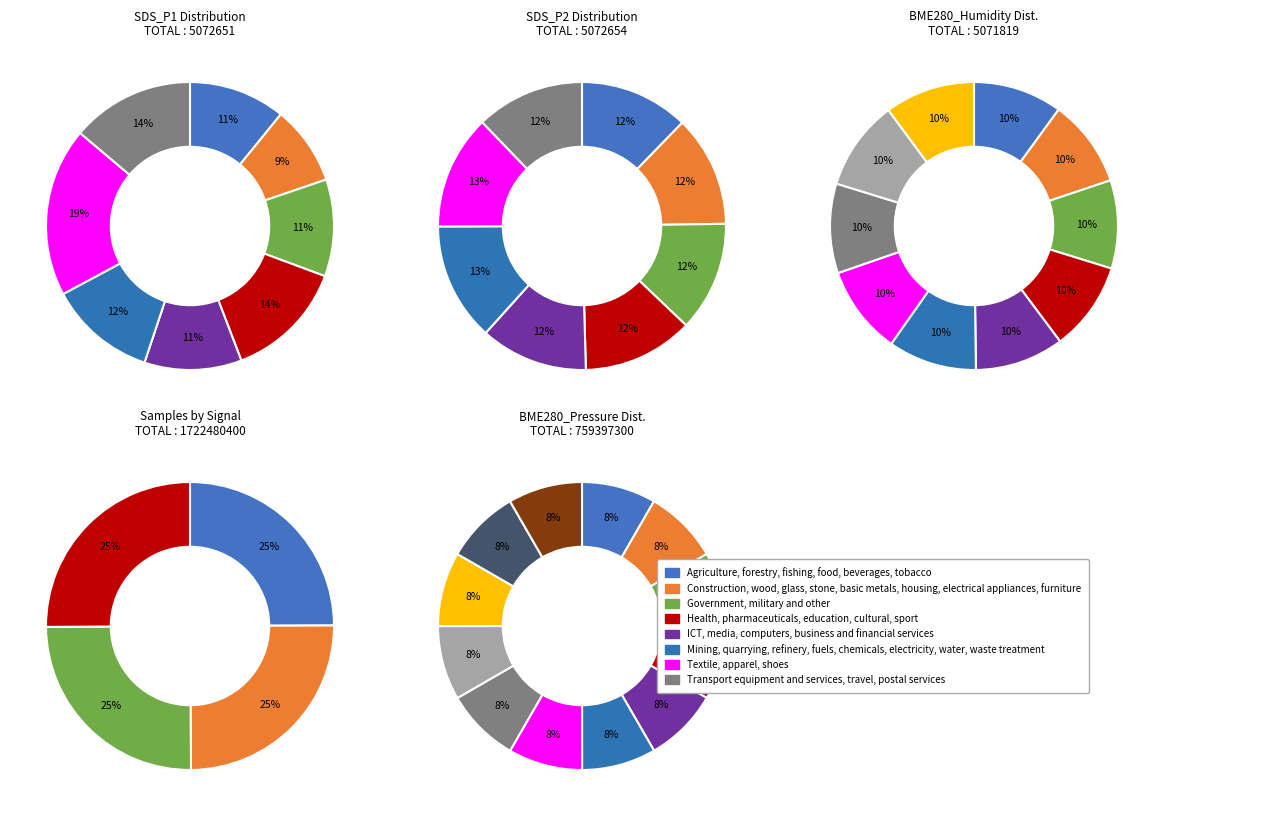

Count the number of slices in the pie.

12